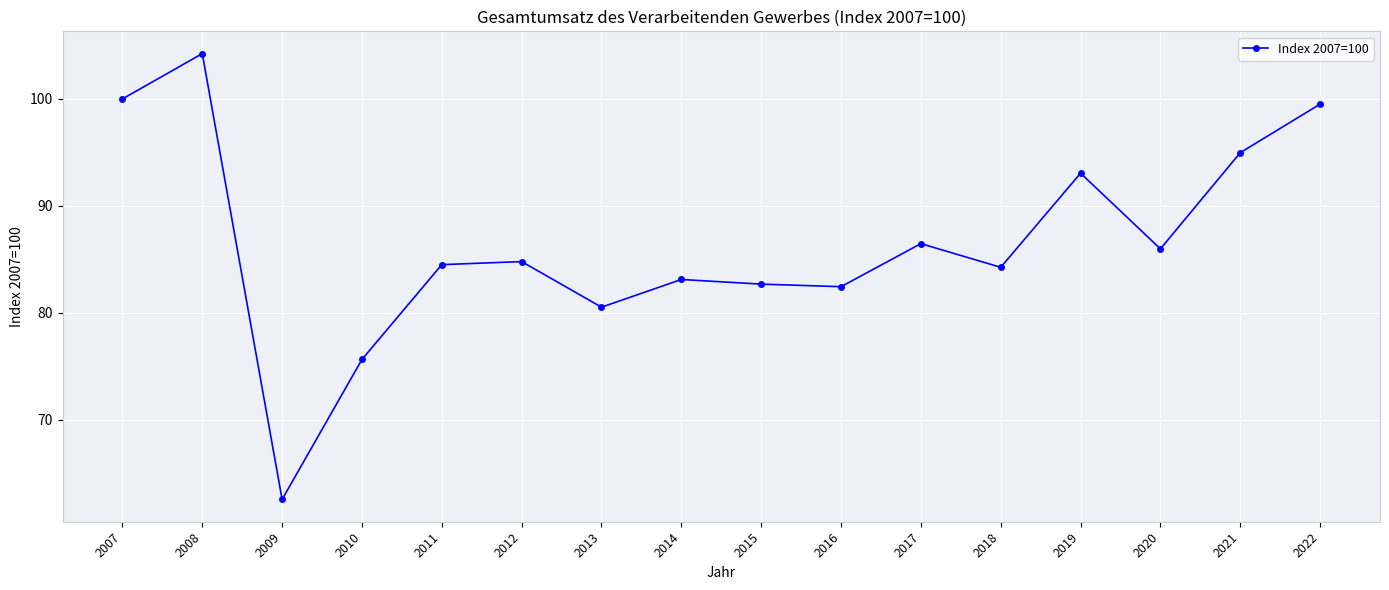

Which category has the lowest value across all series?

2009